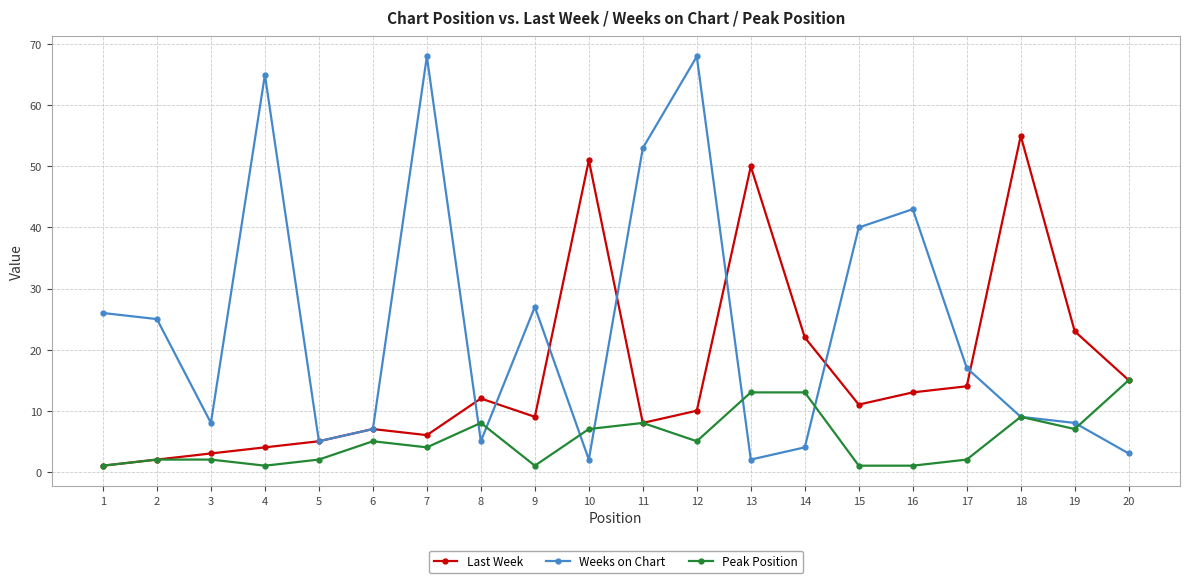

What is the highest value of the Last Week series?

55